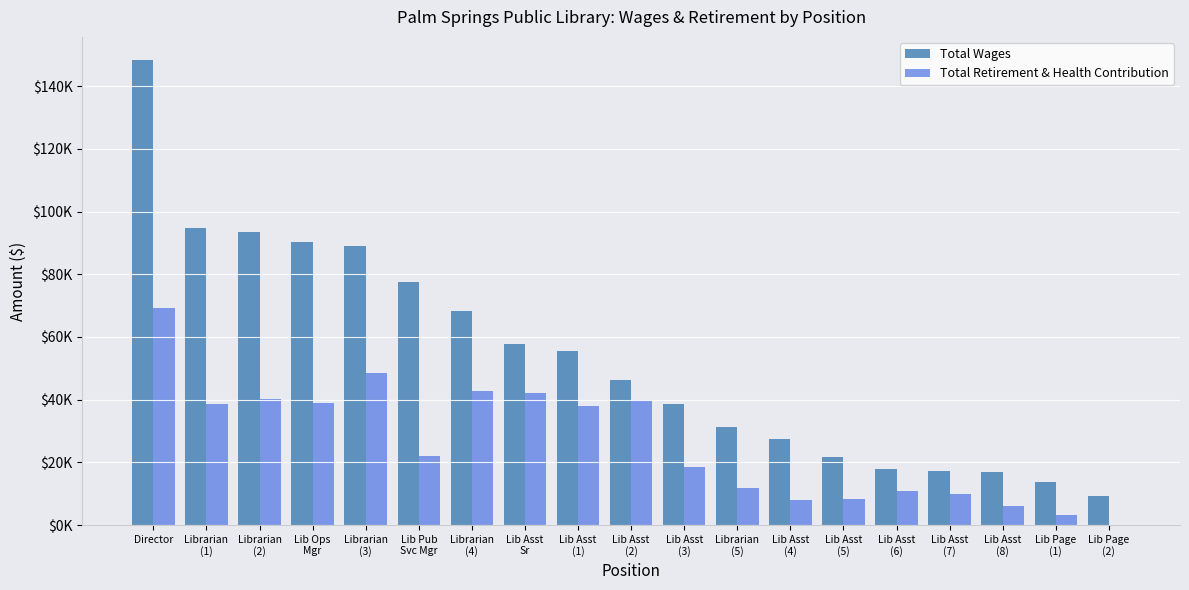

Are the bars grouped side by side (vs. stacked)?

Yes